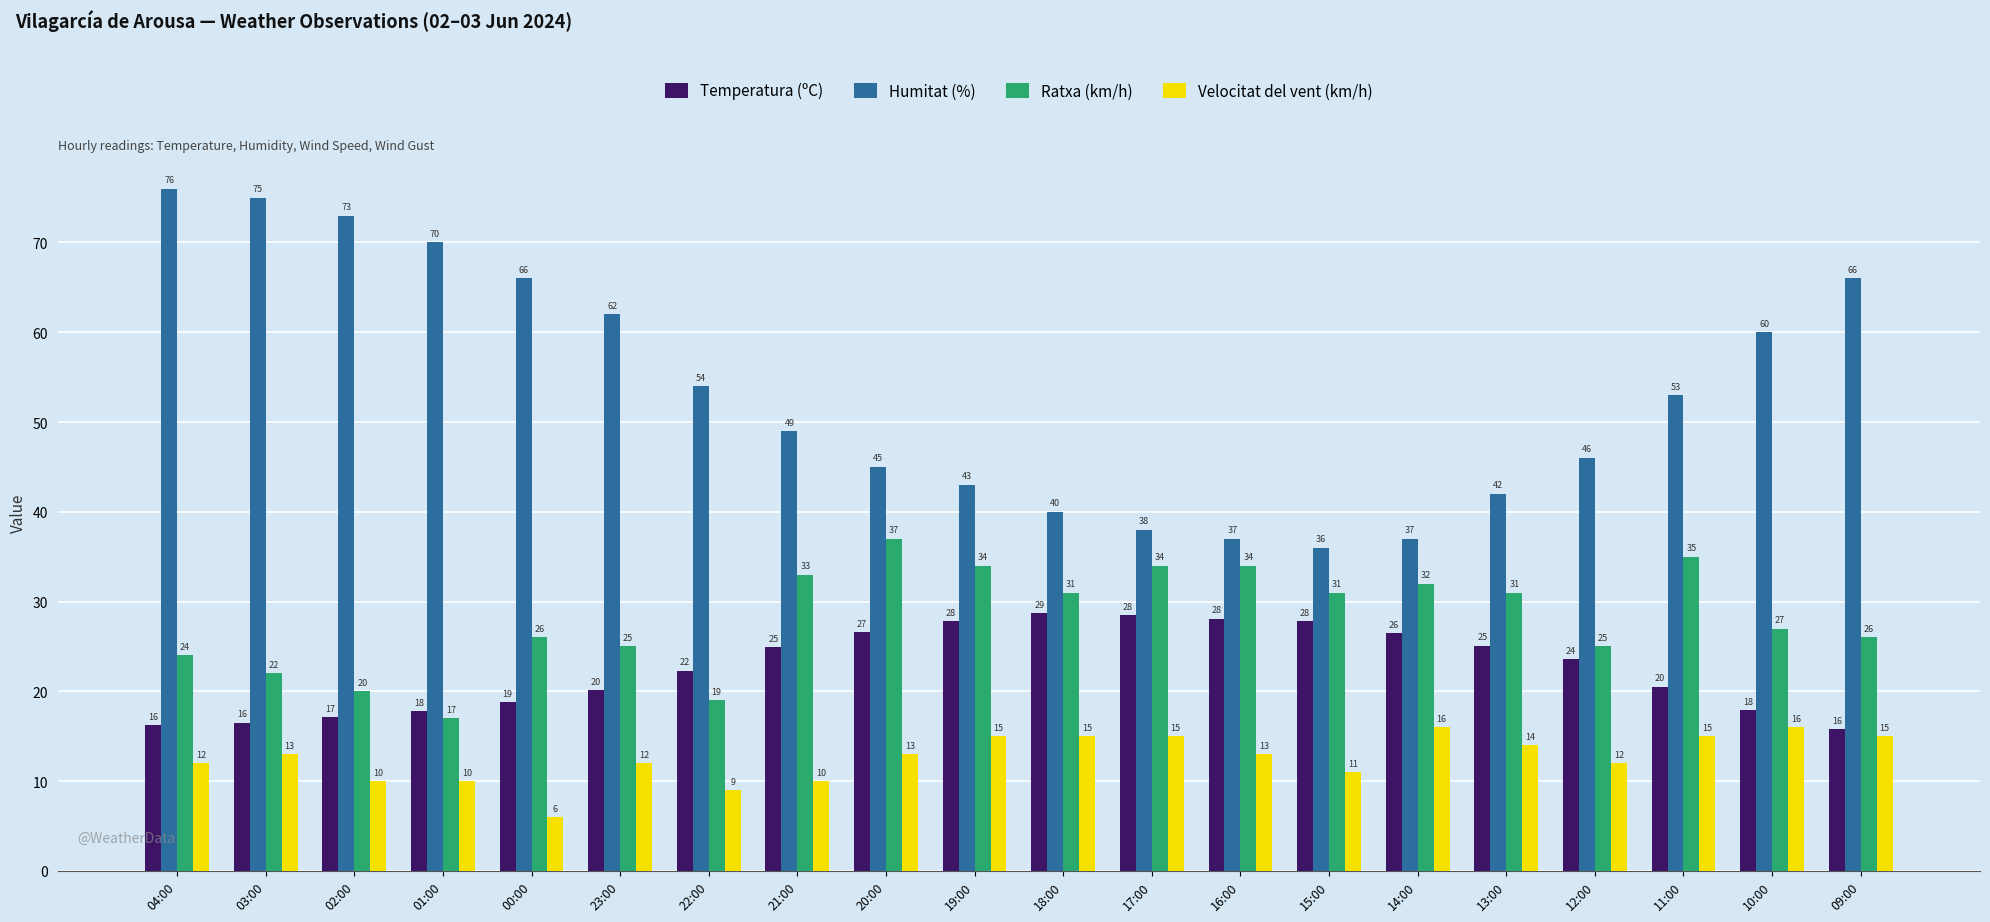

What is the label of the 13th bar from the left?

16:00